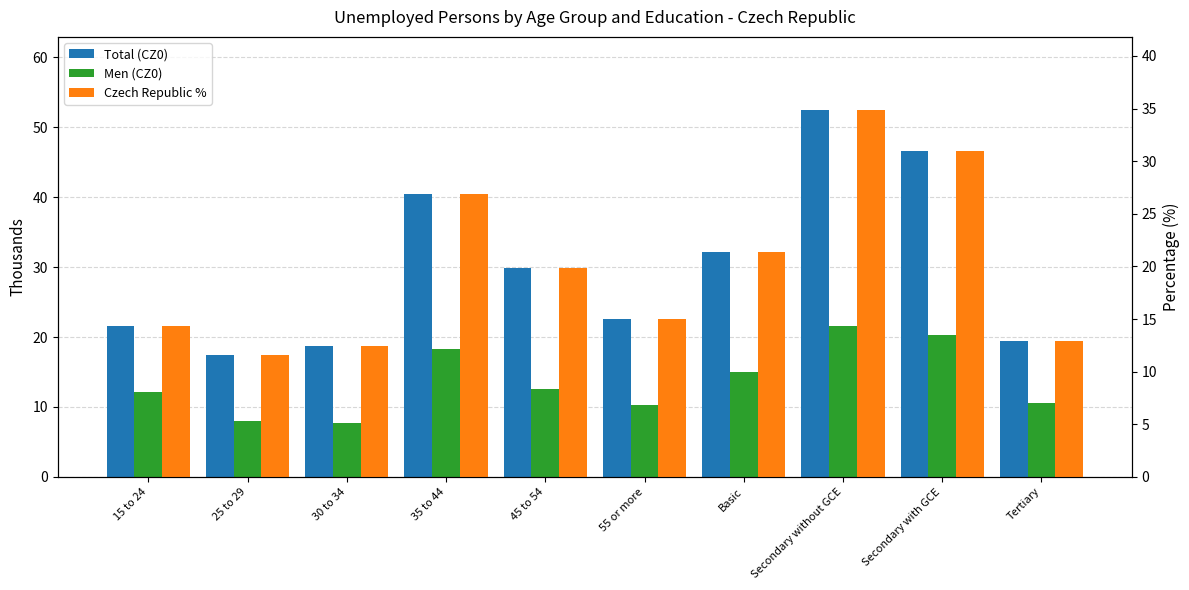

Reading left to right, what are all the values shown in this chart?

Total (CZ0): 21.5	17.4	18.7	40.4	29.9	22.6	32.1	52.4	46.6	19.4
Men (CZ0): 12.1	8.0	7.7	18.3	12.5	10.3	15.0	21.5	20.3	10.5
Czech Republic %: 14.3	11.6	12.4	26.9	19.9	15.0	21.3	34.8	30.9	12.9